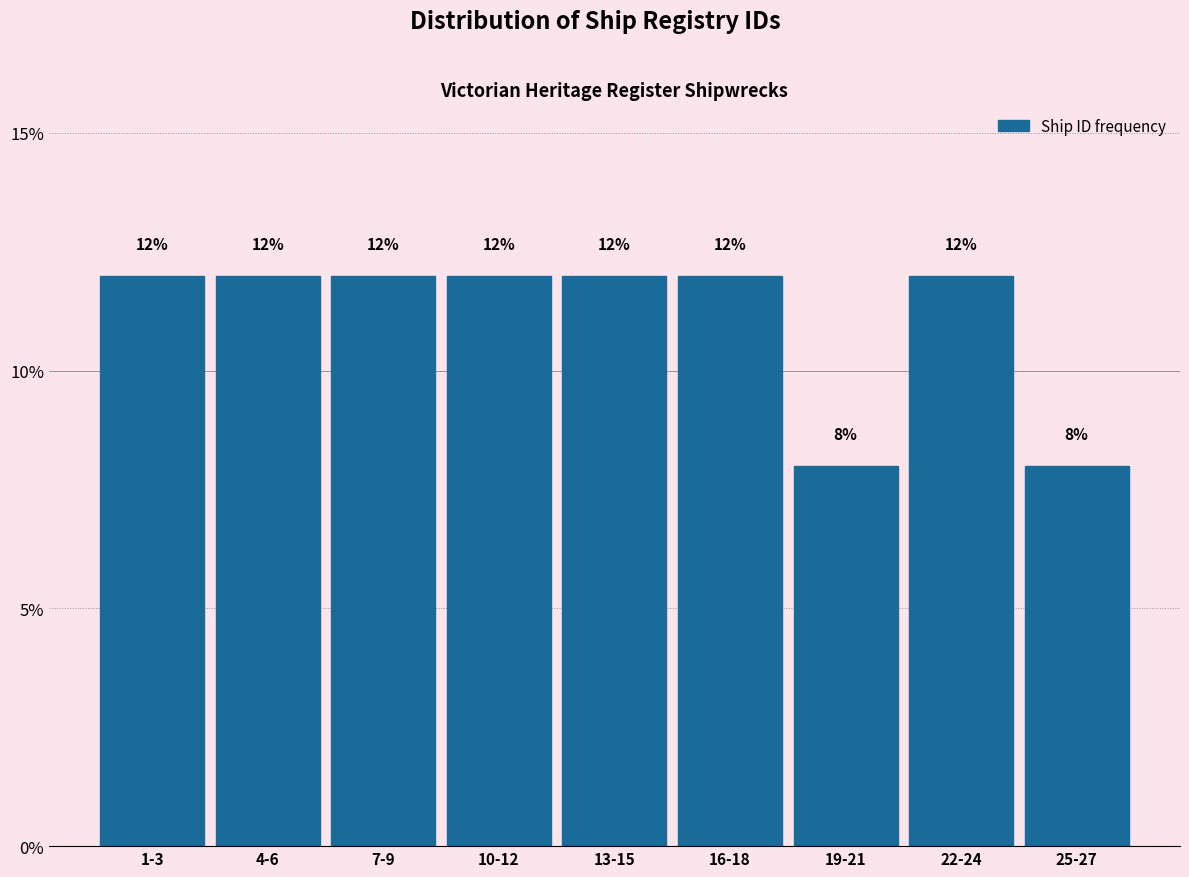

Reading left to right, transcribe all the data shown in this chart.

12	12	12	12	12	12	8	12	8